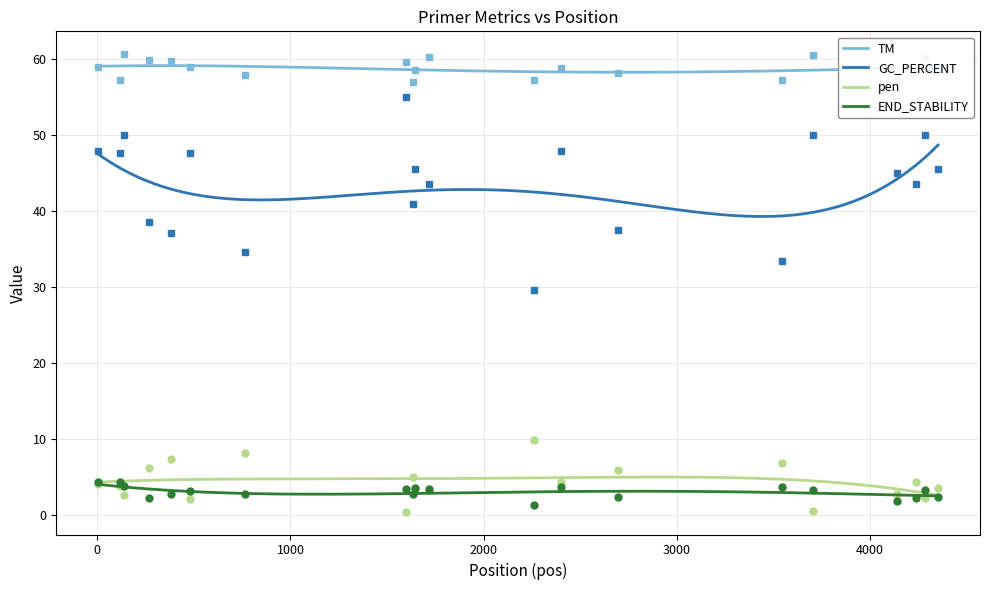

True or false: GC_PERCENT and TM cross at least once.

False